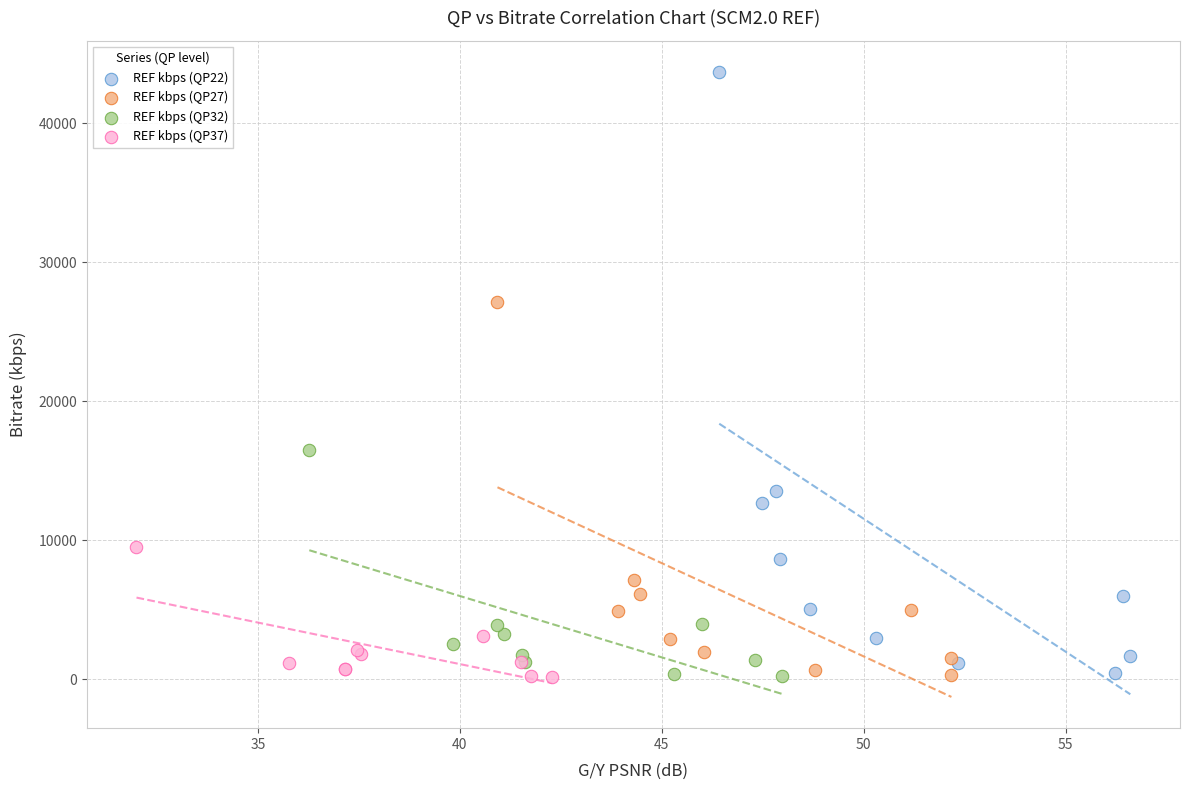

Which series has the largest Y range (max minus min)?

REF kbps (QP22)